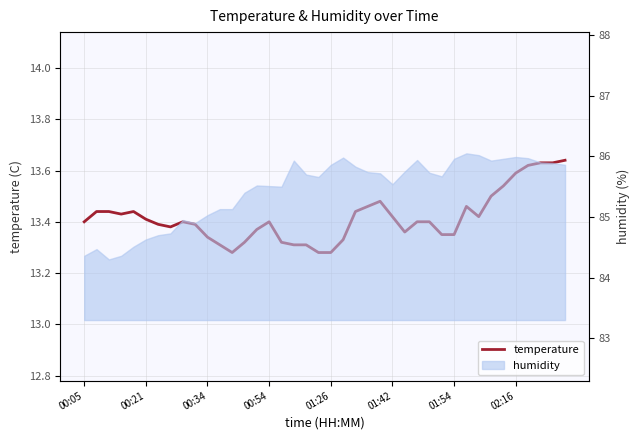

Reading left to right, what are all the values shown in this chart?

13.4	13.4	13.4	13.4	13.4	13.4	13.4	13.4	13.4	13.4	13.3	13.3	13.3	13.3	13.4	13.4	13.3	13.3	13.3	13.3	13.3	13.3	13.4	13.5	13.5	13.4	13.4	13.4	13.4	13.3	13.3	13.5	13.4	13.5	13.5	13.6	13.6	13.6	13.6	13.6